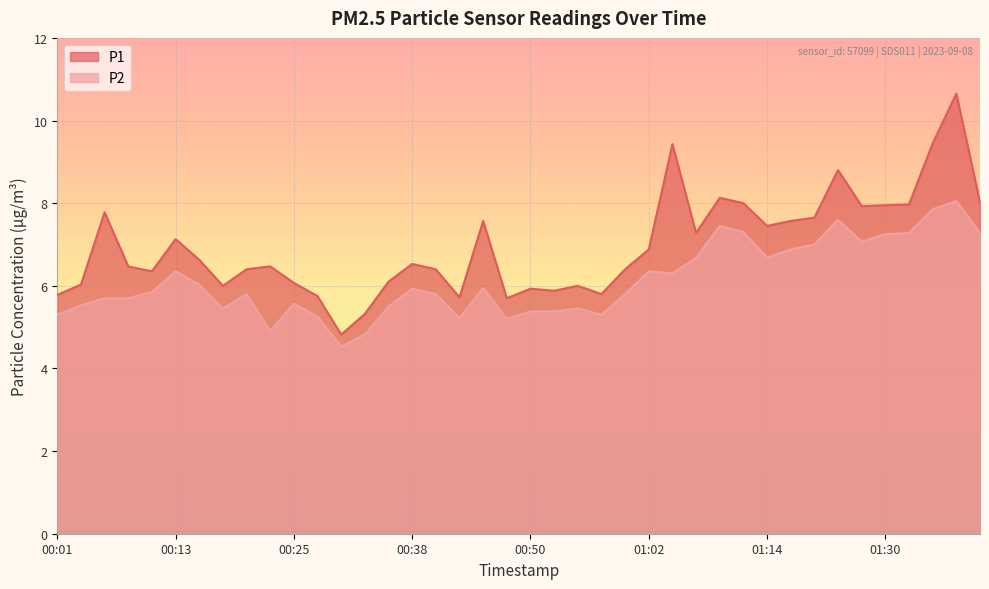

What position from the right is 01:27?

6